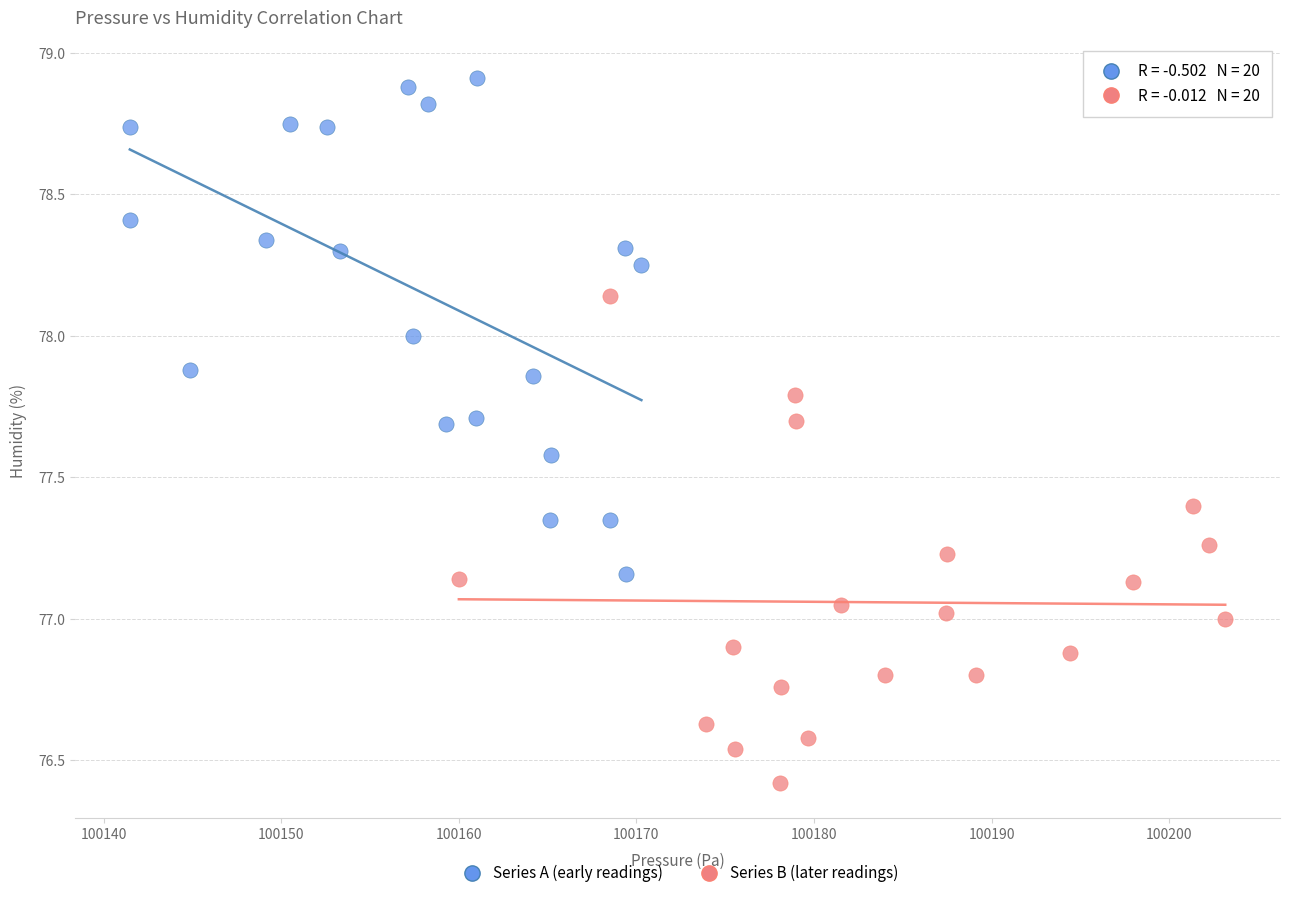

Which series reaches the minimum Y coordinate?

Series B (later readings)